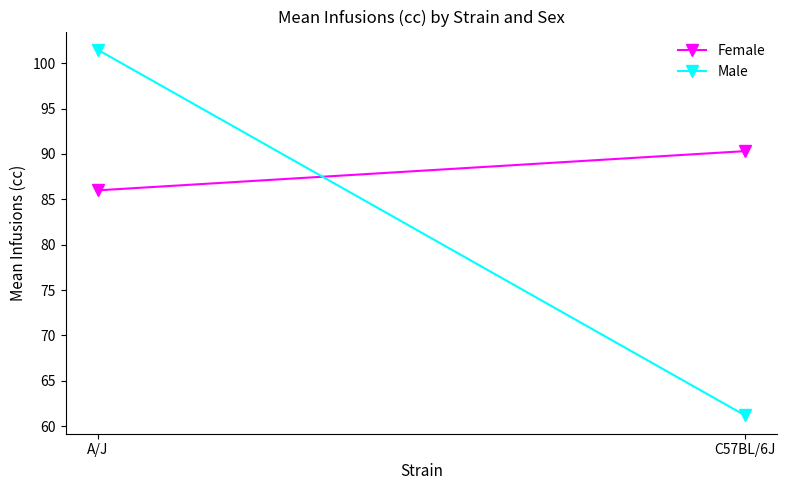

What is the average value of the Female series?

88.2